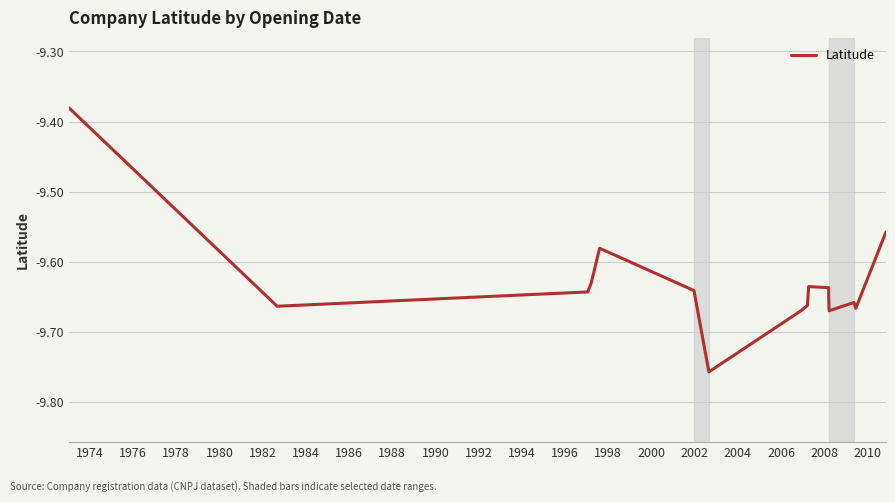

How many categories are shown in the chart?

15